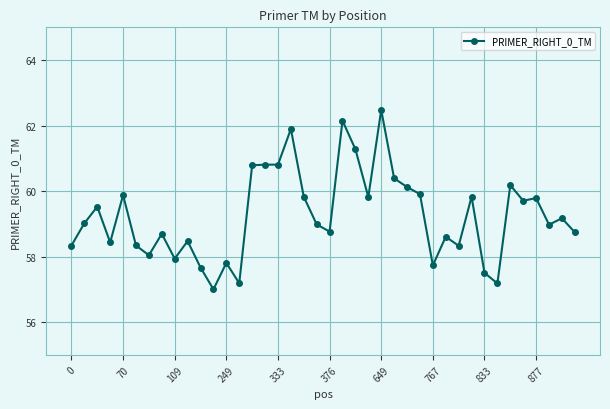

What is the average value?

59.3